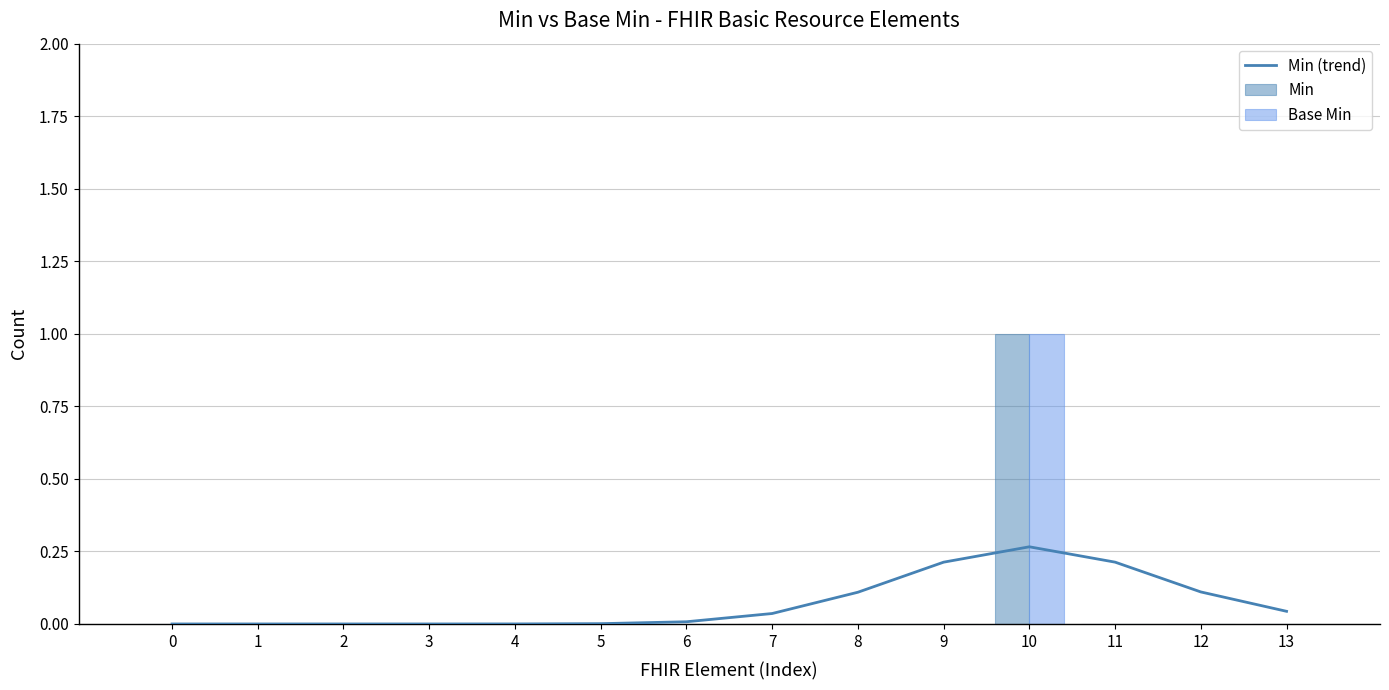

At how many categories does at least one series exceed 0?

10